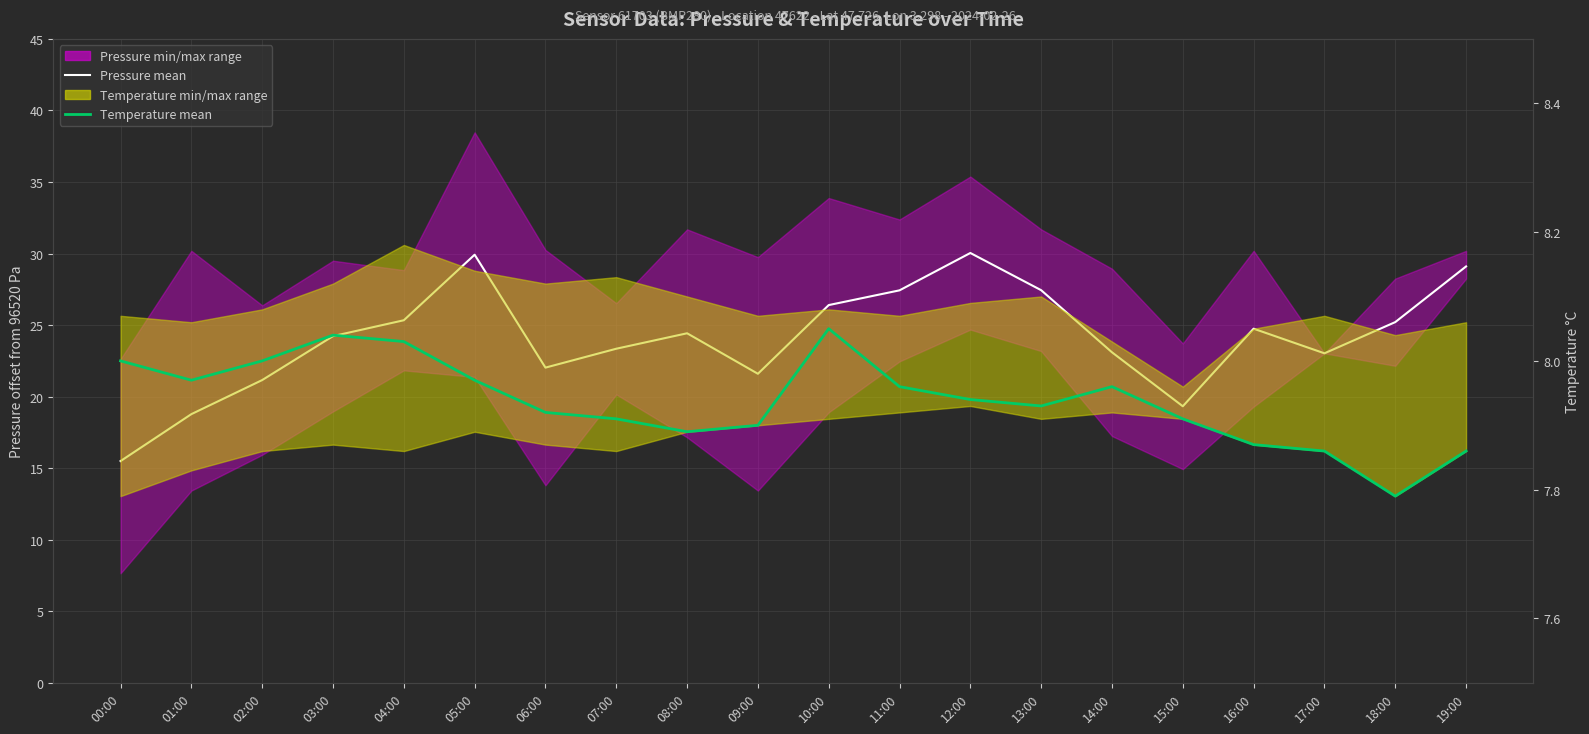

List the series in order of their overall mean, highest first.

Pressure mean, Temperature mean